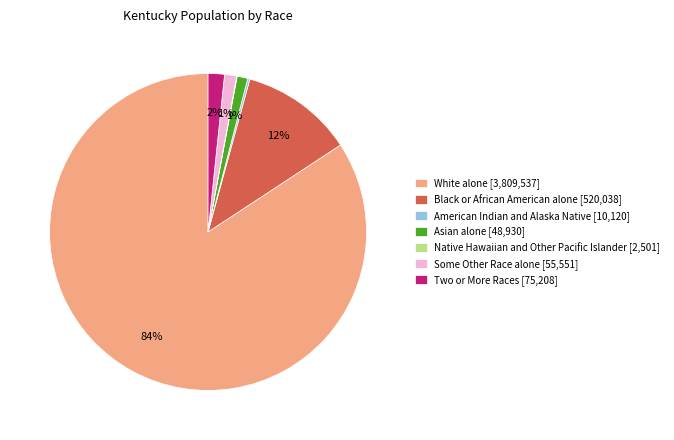

Does White alone [3,809,537] account for over 50% of the chart?

Yes